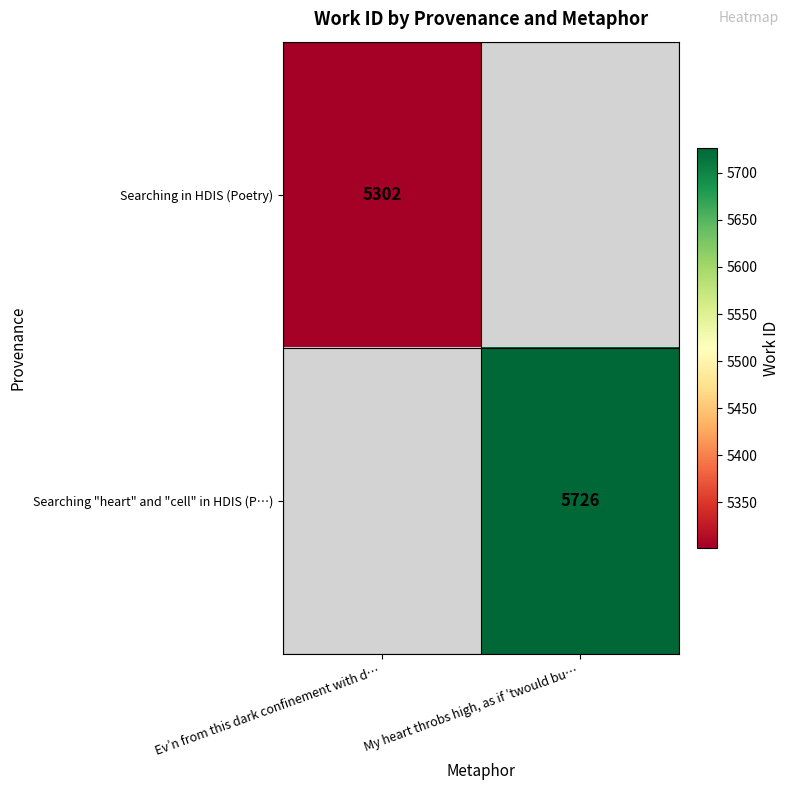

Is it true that Searching in HDIS (Poetry) equals 1989 at Ev’n from this dark confinement with d…?

False